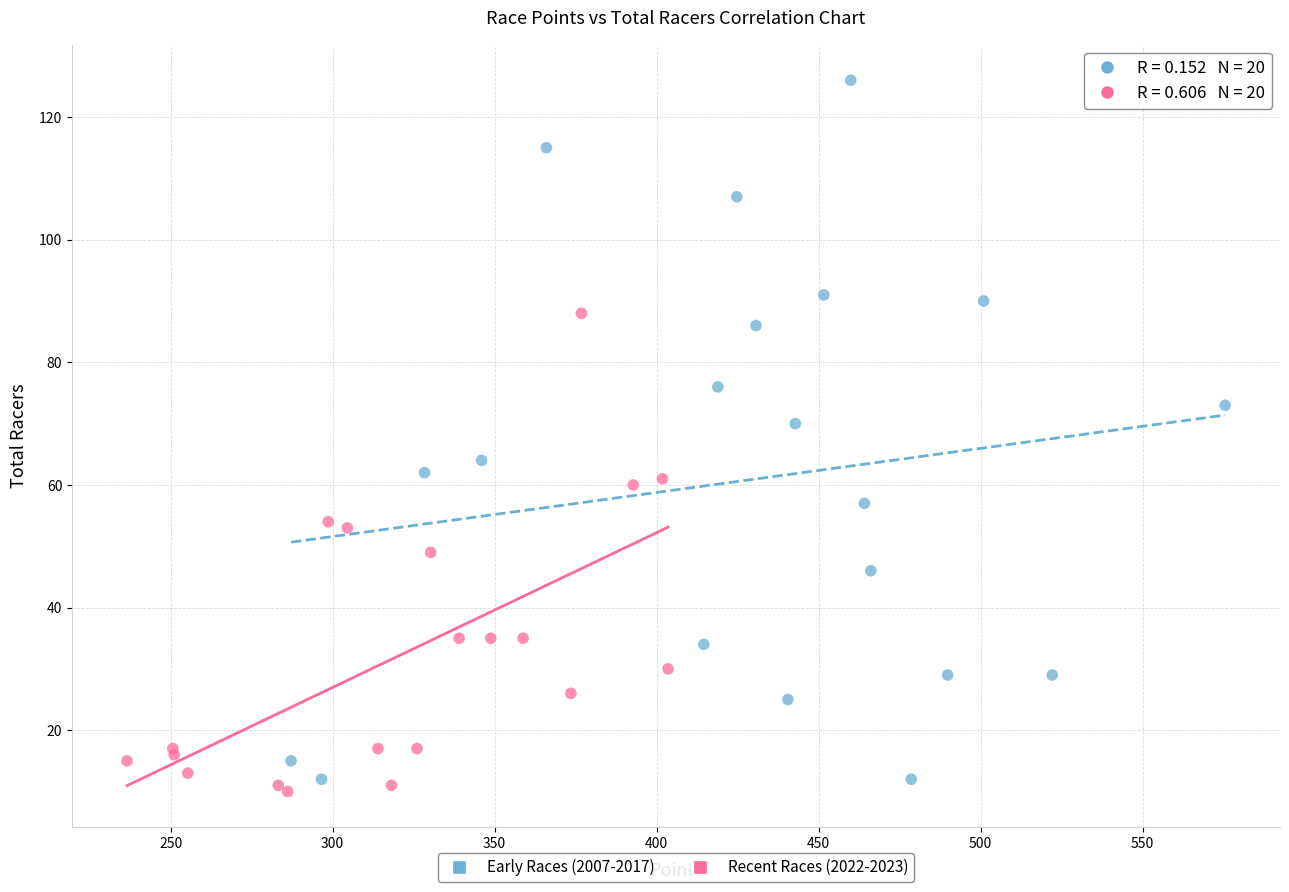

Which series has the widest spread of Y values?

Early Races (2007-2017)